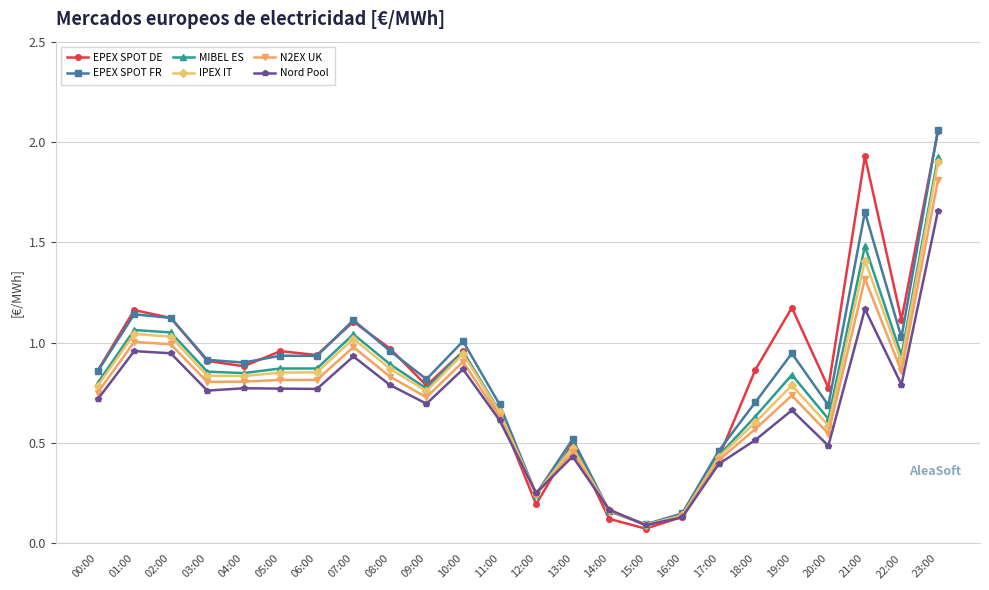

Which series changed the most between 04:00 and 13:00?

EPEX SPOT FR